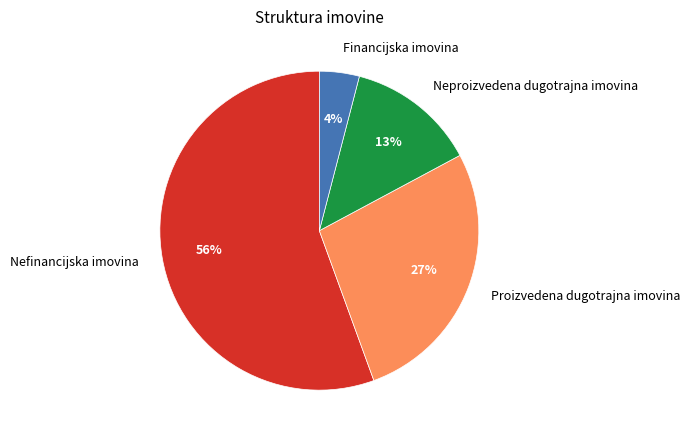

To the nearest percent, what percentage of the pie is Neproizvedena dugotrajna imovina?

13%